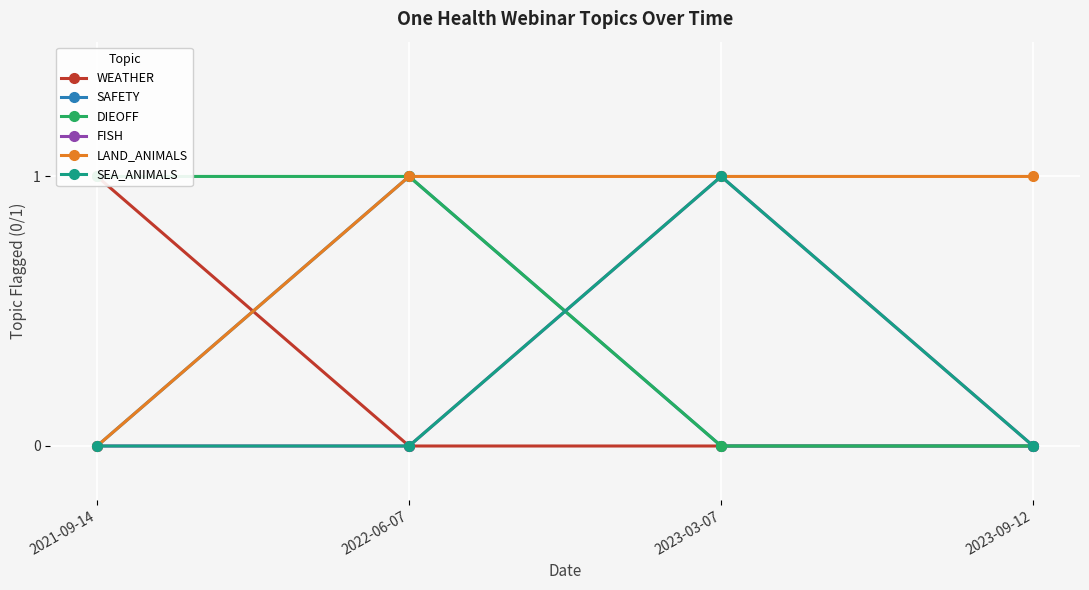

At how many categories does at least one series exceed 0?

4